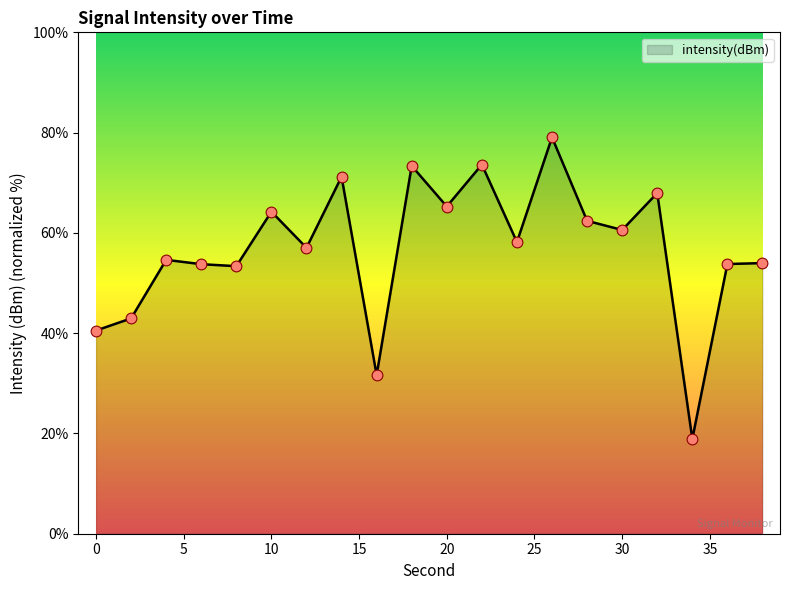

What is the difference between the maximum and minimum values?

60.2